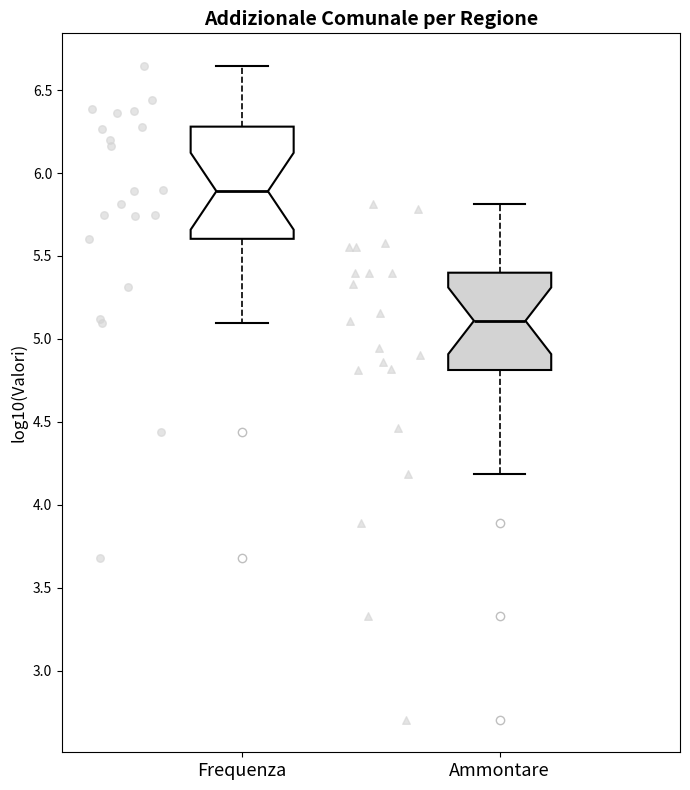

Reading left to right, read every box against the y-axis: the position of its median line, the range the box covers, and the ends of its whiskers. The values are not printed on the chart, so give them approximately, as read against the axis.

Frequenza: median 5.90, box 5.60 to 6.30, whiskers 5.10 to 6.65
Ammontare: median 5.10, box 4.80 to 5.40, whiskers 4.20 to 5.80